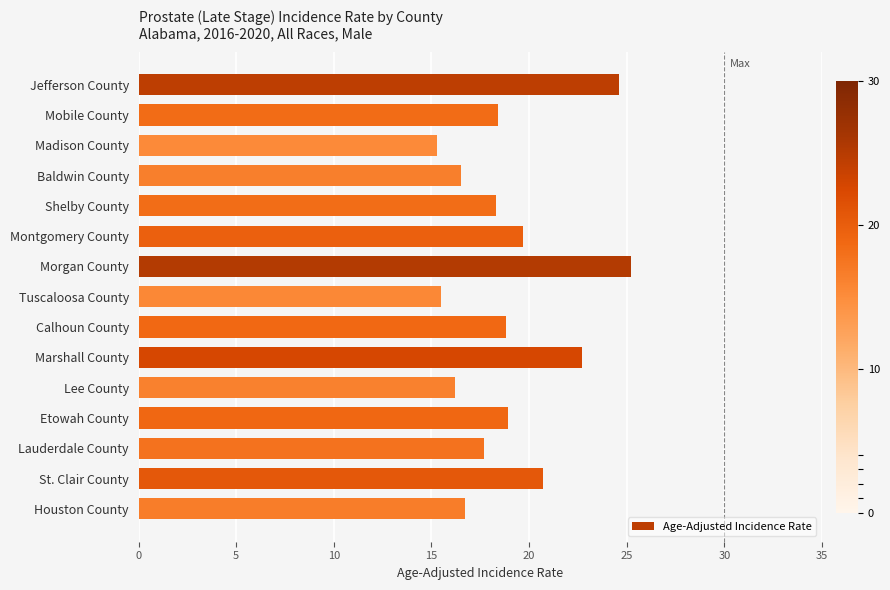

Are the bars grouped side by side (vs. stacked)?

No